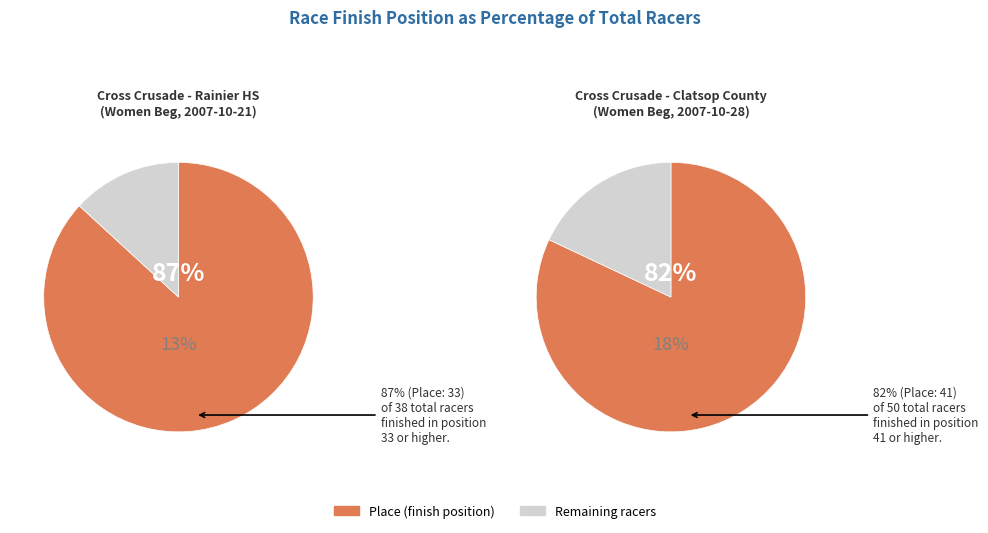

Combined, do Cross Crusade - Rainier HS and Cross Crusade - Clatsop County Fairgrounds account for over 50%?

Yes